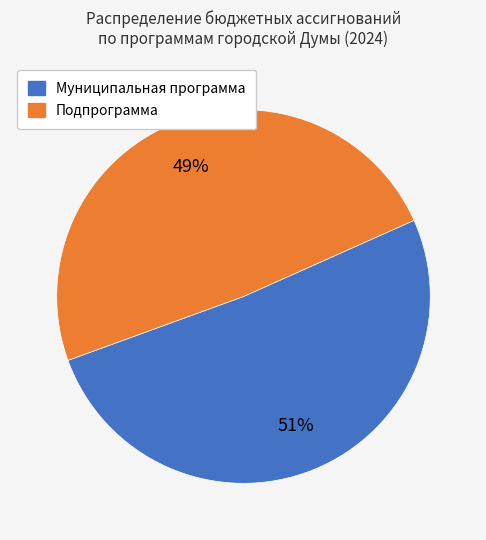

Approximately how many times larger is the value at Муниципальная программа compared to Подпрограмма?

1.0